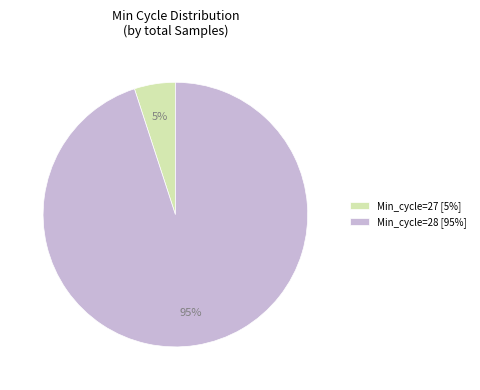

To the nearest percent, what portion does Min_cycle=27 [5%] represent?

5%